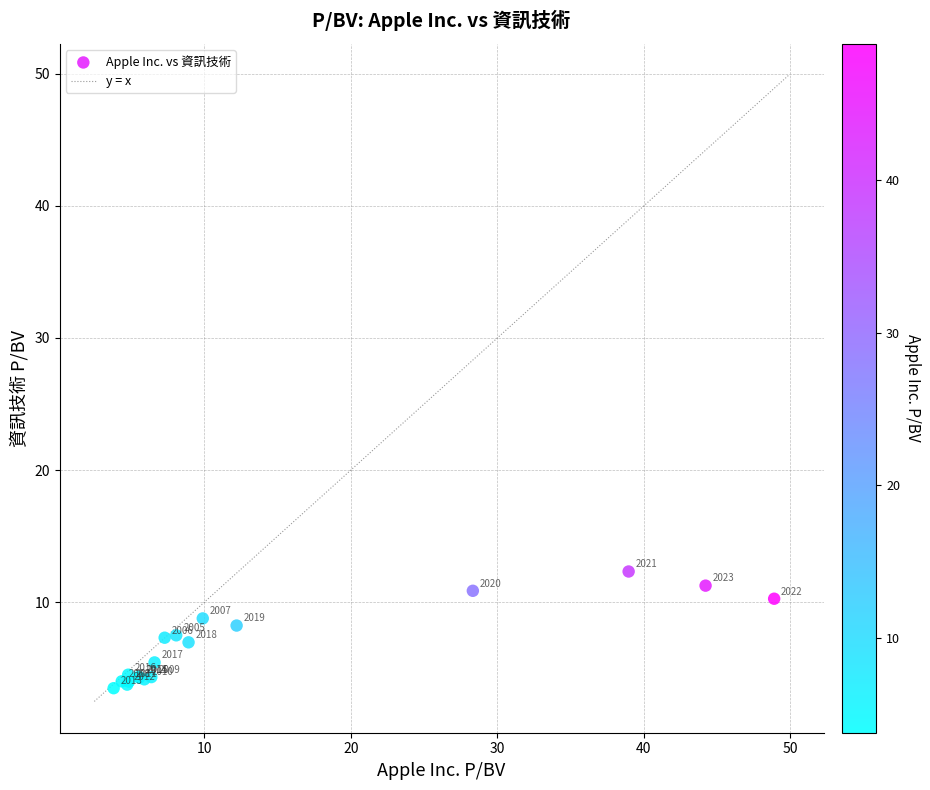

What Y value in the scatter plot is closest to 7?

7.0